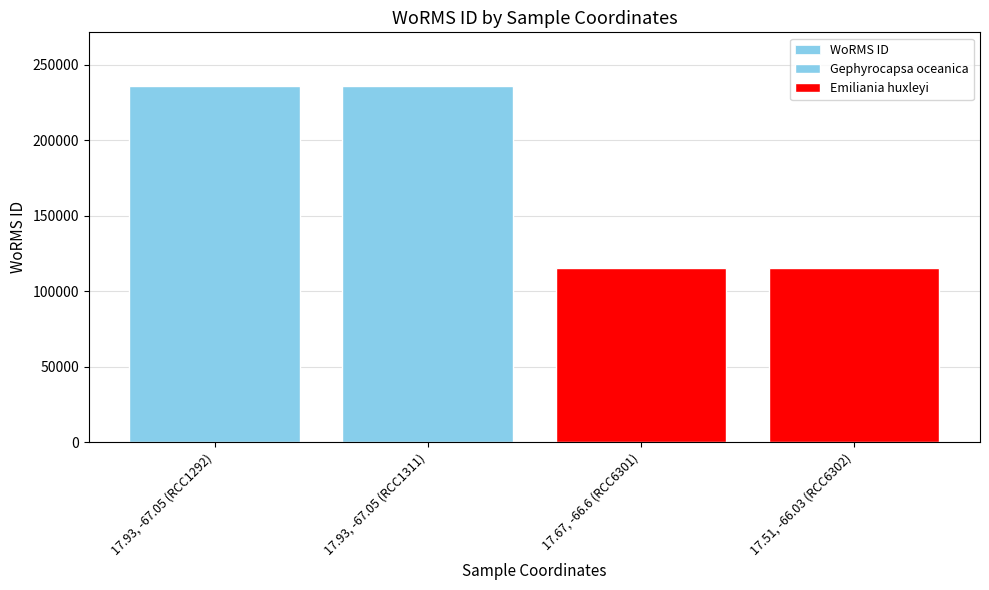

Which label corresponds to the largest value in the chart?

17.93, -67.05 (RCC1292)